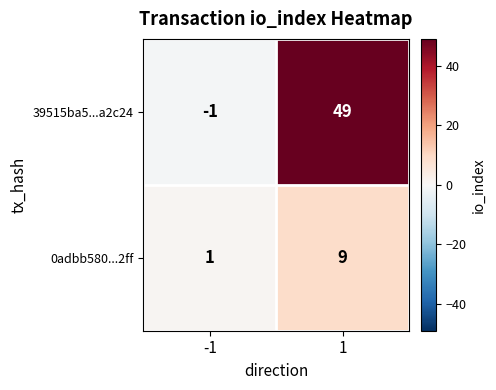

Which series has the largest total across all categories?

39515ba5...a2c24